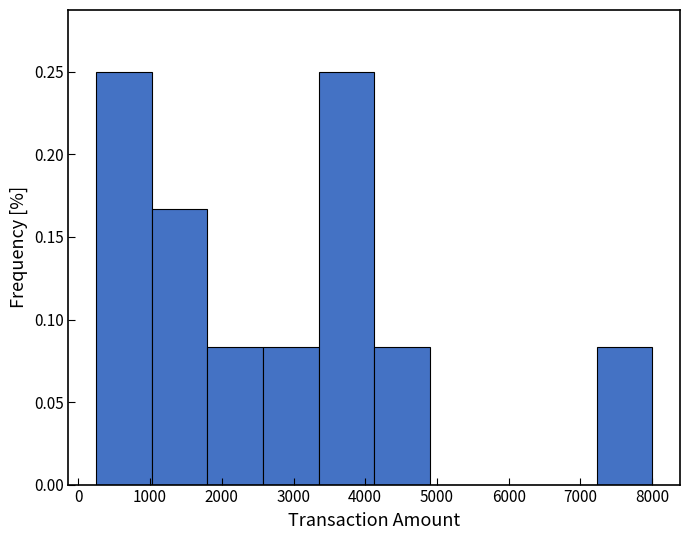

Reading left to right, transcribe this chart: for each bar, give the range it covers on the x-axis and its height. Neither the bar edges nor the heights are printed on the chart, so give them approximately, as read against the axes.

300 to 1000: 0.250
1000 to 1800: 0.165
1800 to 2600: 0.085
2600 to 3400: 0.085
3400 to 4100: 0.250
4100 to 4900: 0.085
4900 to 5700: 0
5700 to 6500: 0
6500 to 7200: 0
7200 to 8000: 0.085